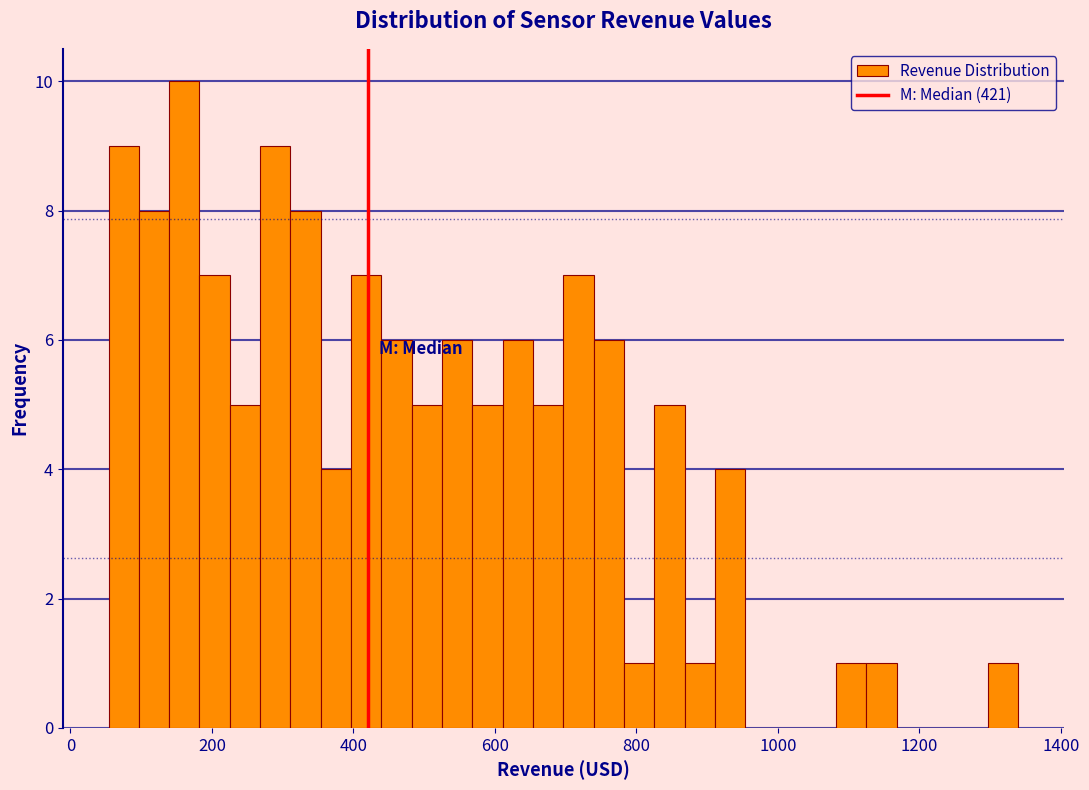

Around what value on the x-axis is the tallest bar? Give the approximate position of its centre, as read against the axis.

160